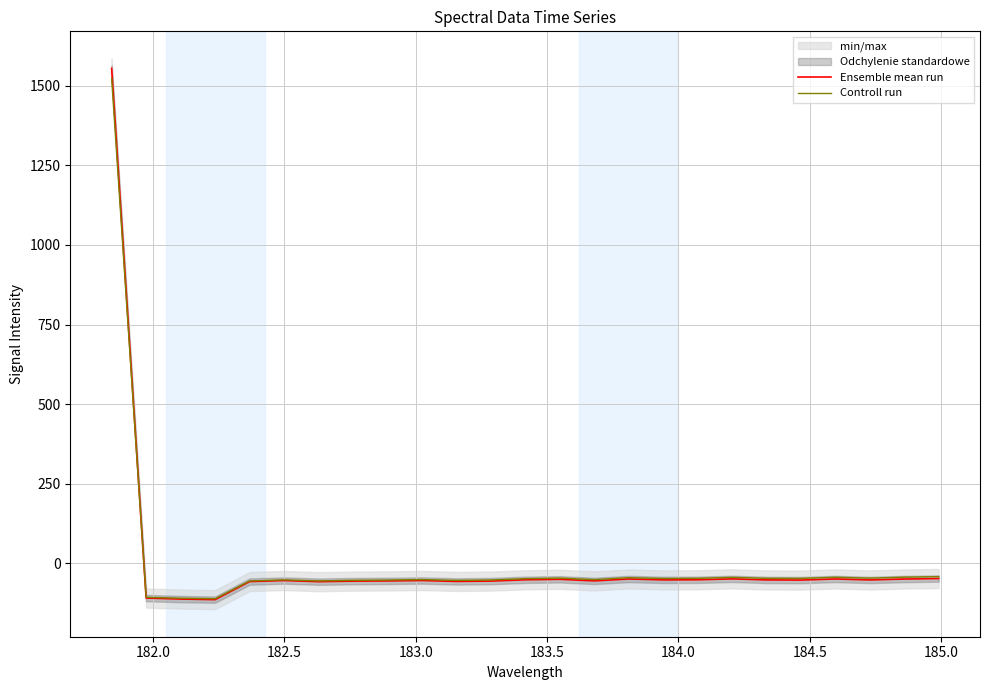

What is the minimum value for Controll run?

-111.3